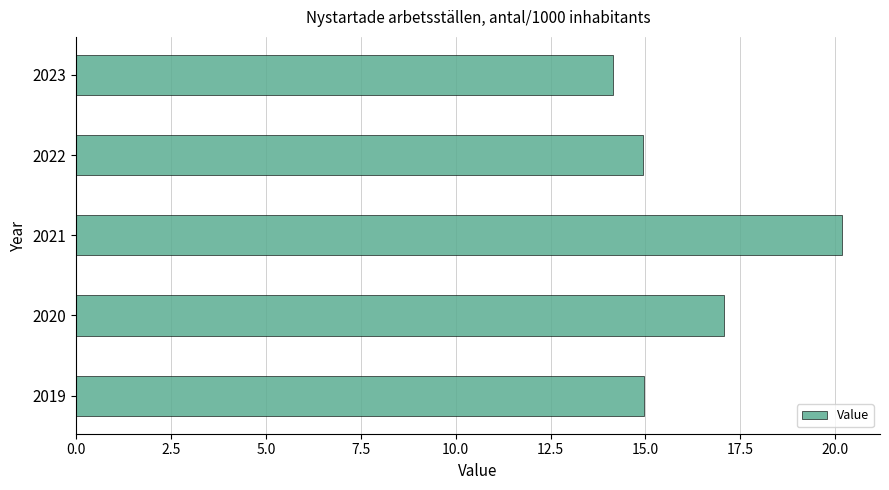

What is the smallest value displayed?

14.2